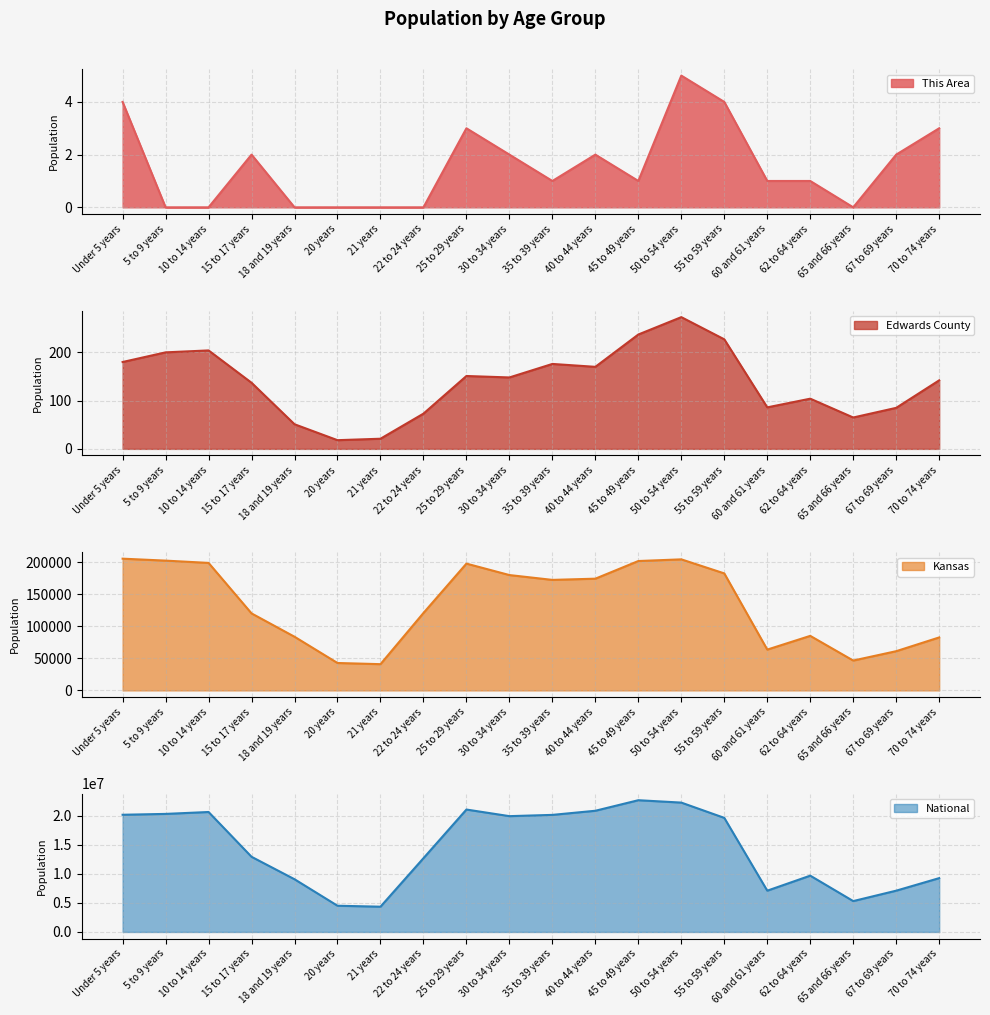

Count the number of data series in this chart.

4